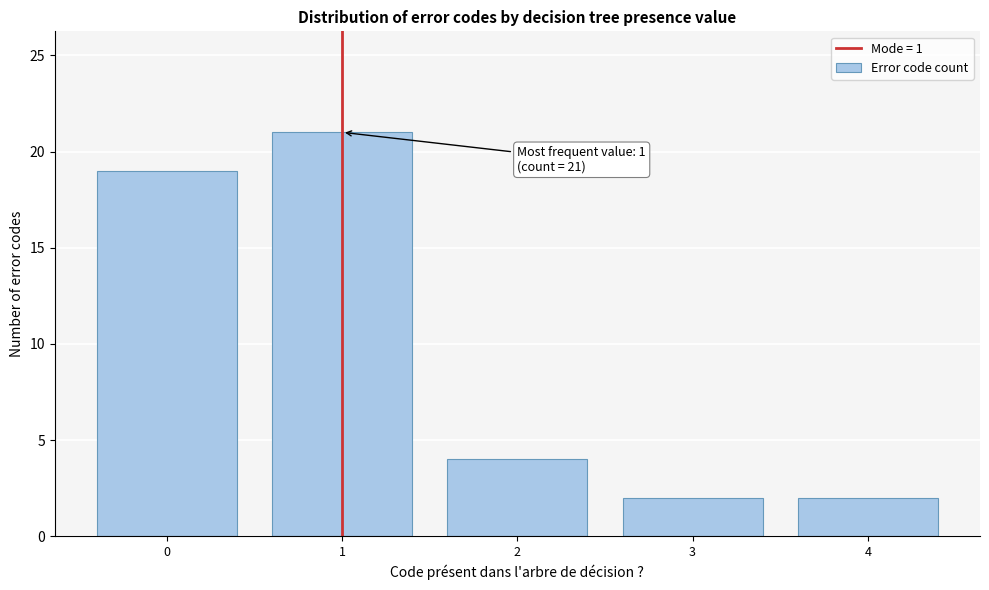

Reading left to right, transcribe all the data shown in this chart.

19	21	4	2	2